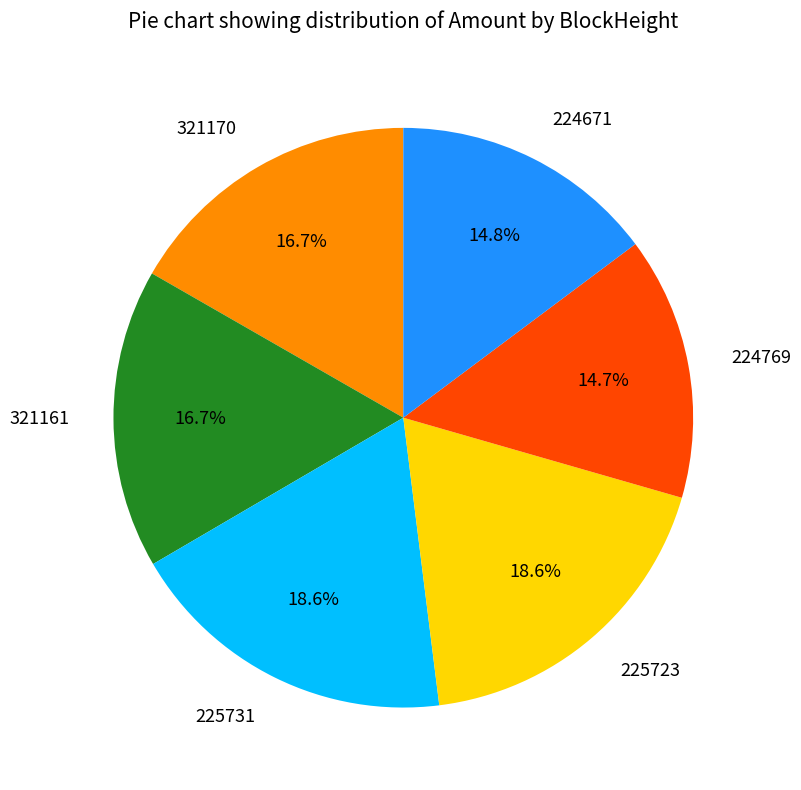

To the nearest percent, what portion does 321161 represent?

17%